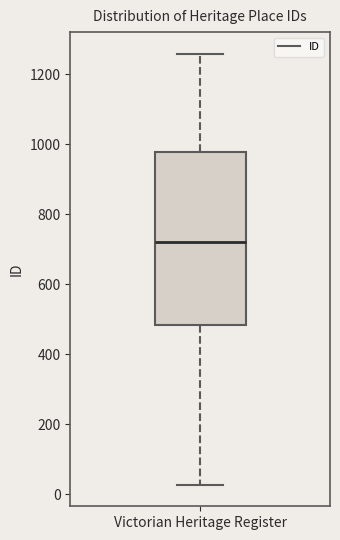

Where does the median line of the box for Victorian Heritage Register sit on the y-axis? The values are not printed on the chart, so give them approximately, as read against the axis.

720